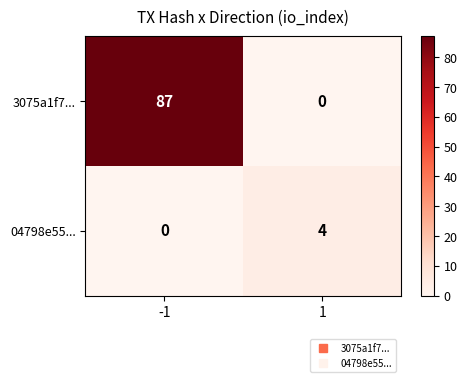

Which series has the largest total across all categories?

3075a1f7...